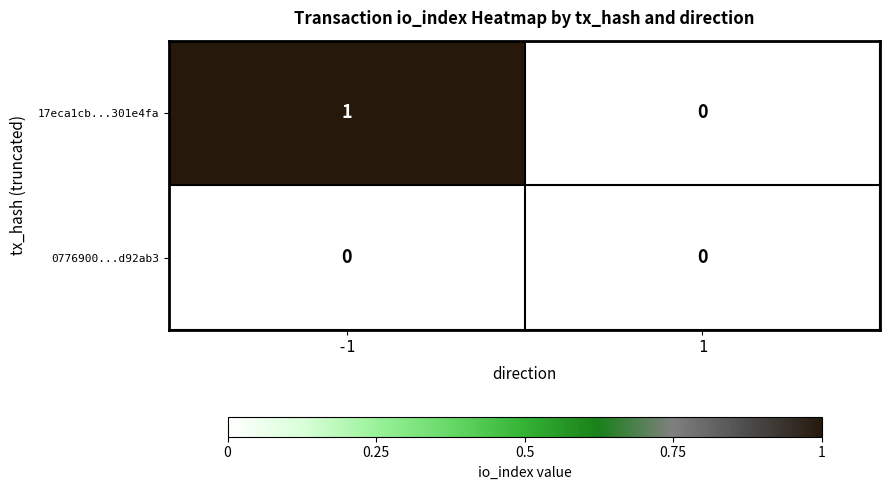

Between -1 and 1, which series saw the biggest shift?

17eca1cb...301e4fa